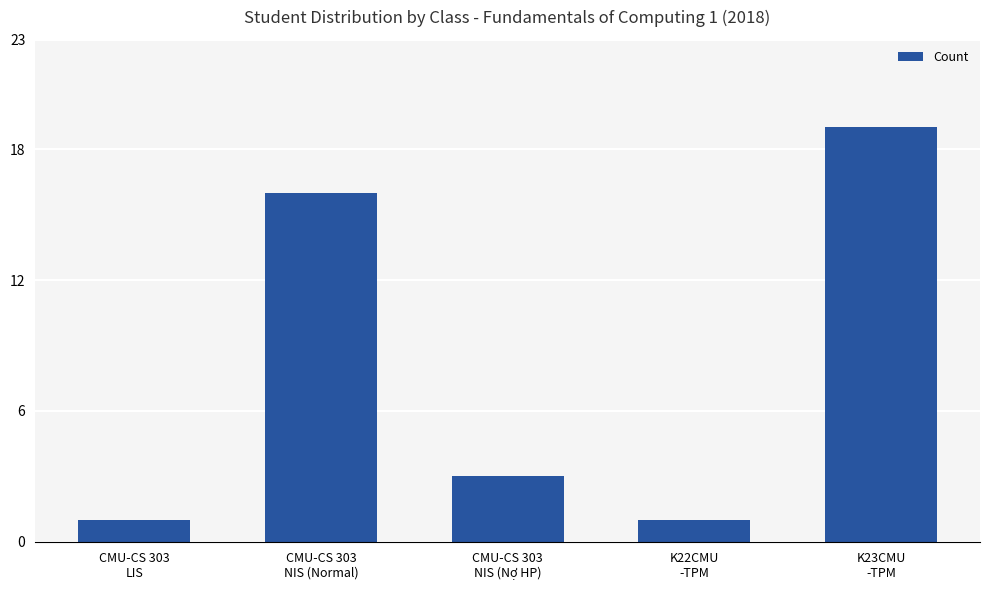

How many values are between 1 and 16?

4